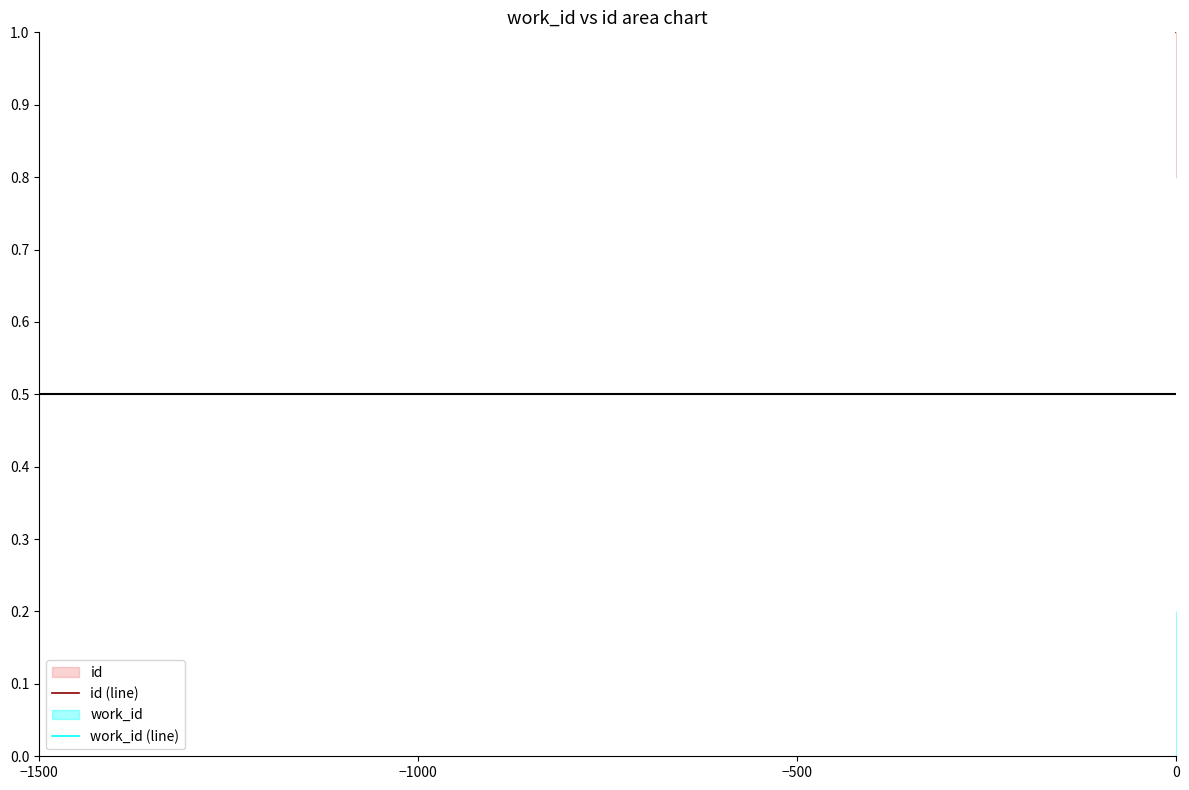

What is the difference between the highest and lowest values at 0?

1.0